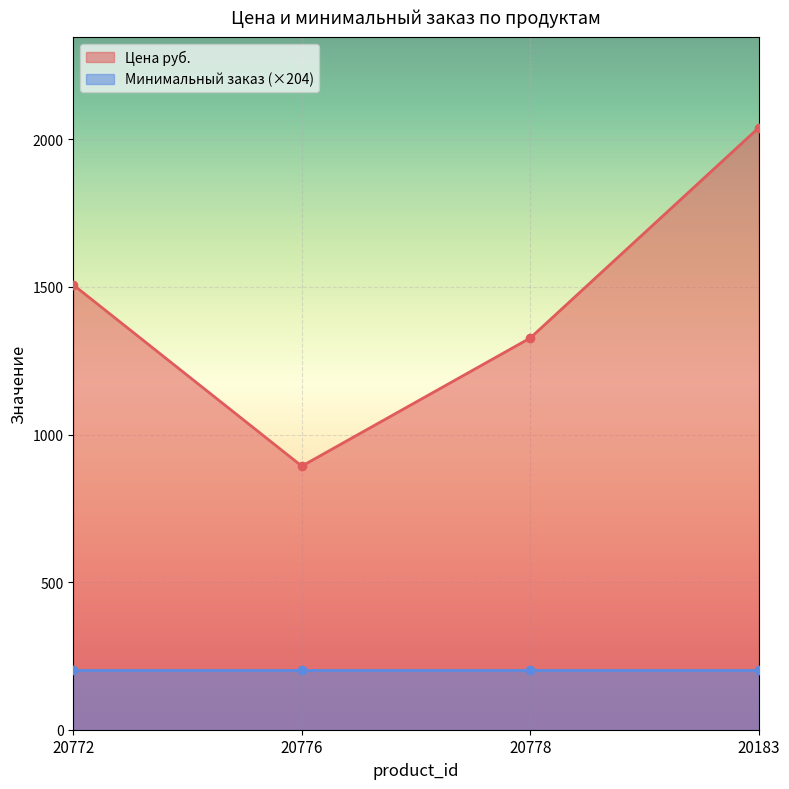

Reading left to right, list all the values displayed in this chart.

20772=1507.0	20776=893.0	20778=1327.0	20183=2039.4